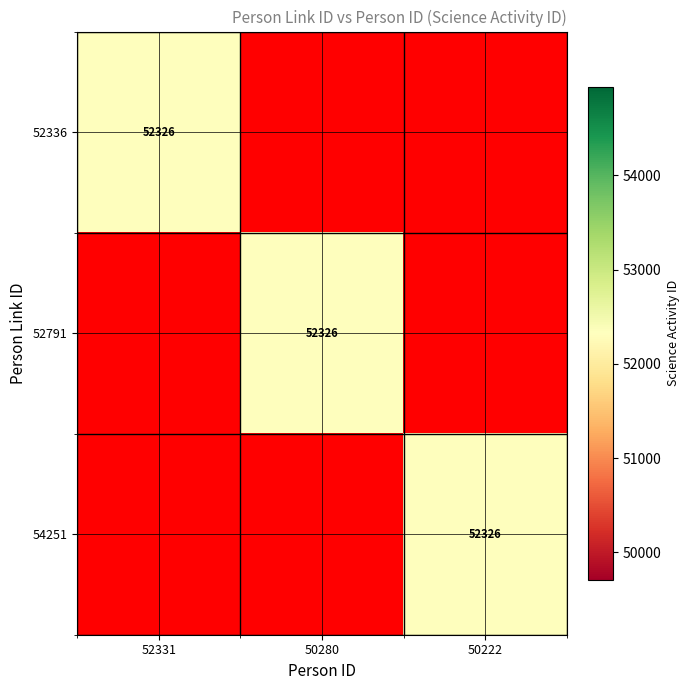

At which category is the sum across all series the highest?

52331